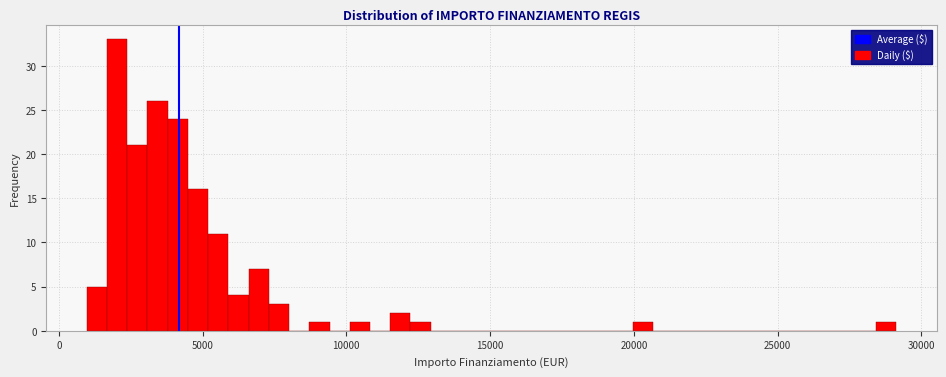

Read against the x-axis, roughly where is the centre of the tallest bar?

2000